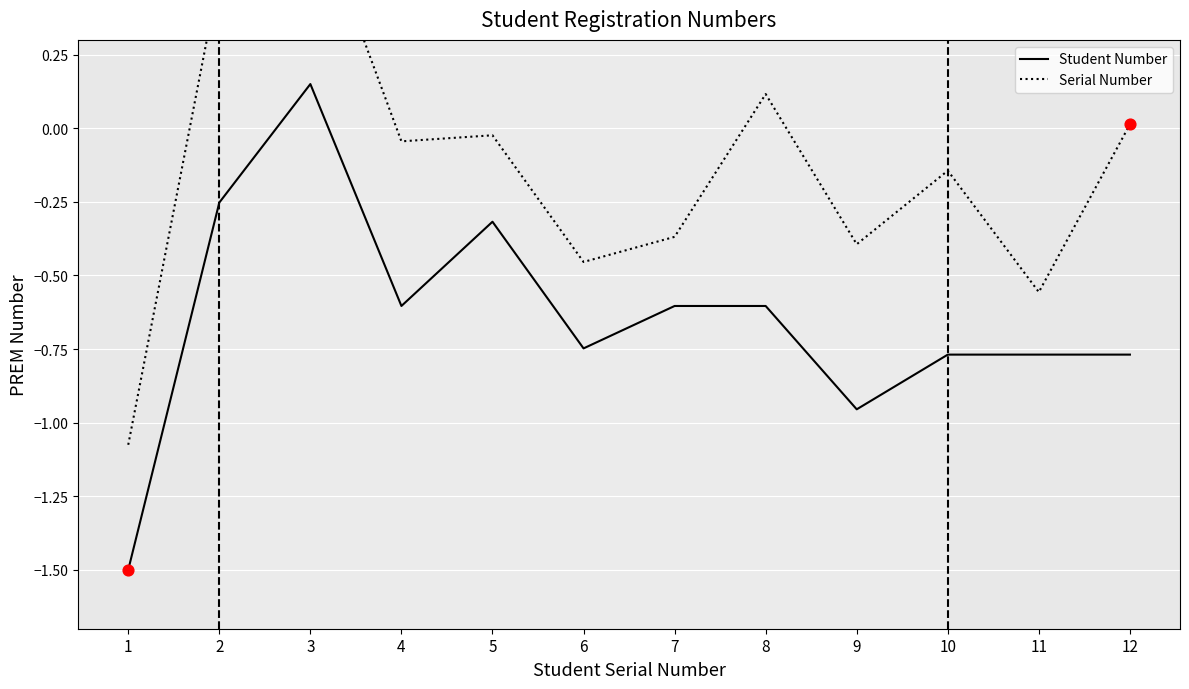

Which series reaches the maximum Y coordinate?

Serial Number